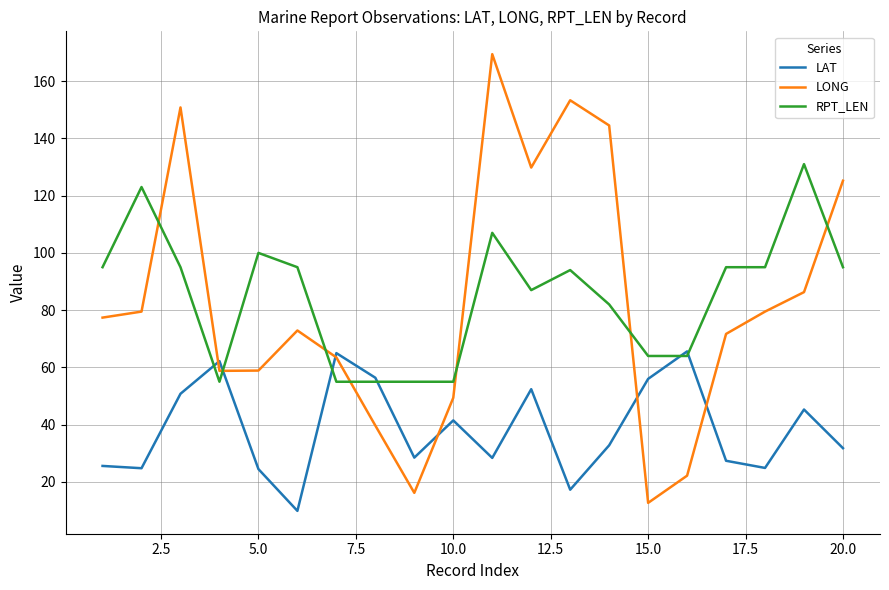

Which series ends up on top after the final intersection of LAT and LONG?

LONG